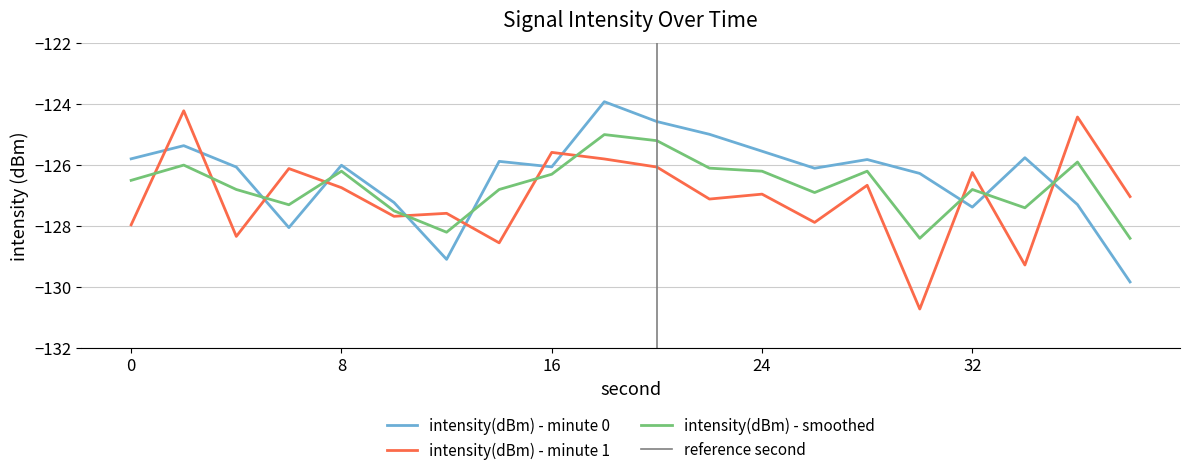

How many intersections are there between intensity(dBm) - smoothed and intensity(dBm) - minute 1?

11